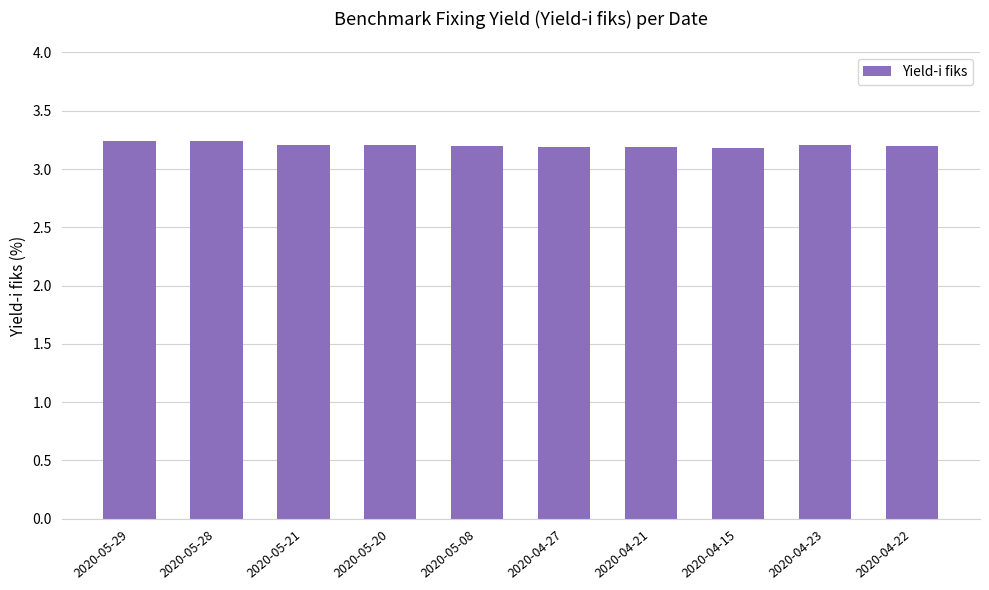

Is it true that the value at 2020-04-23 is 2.2?

False